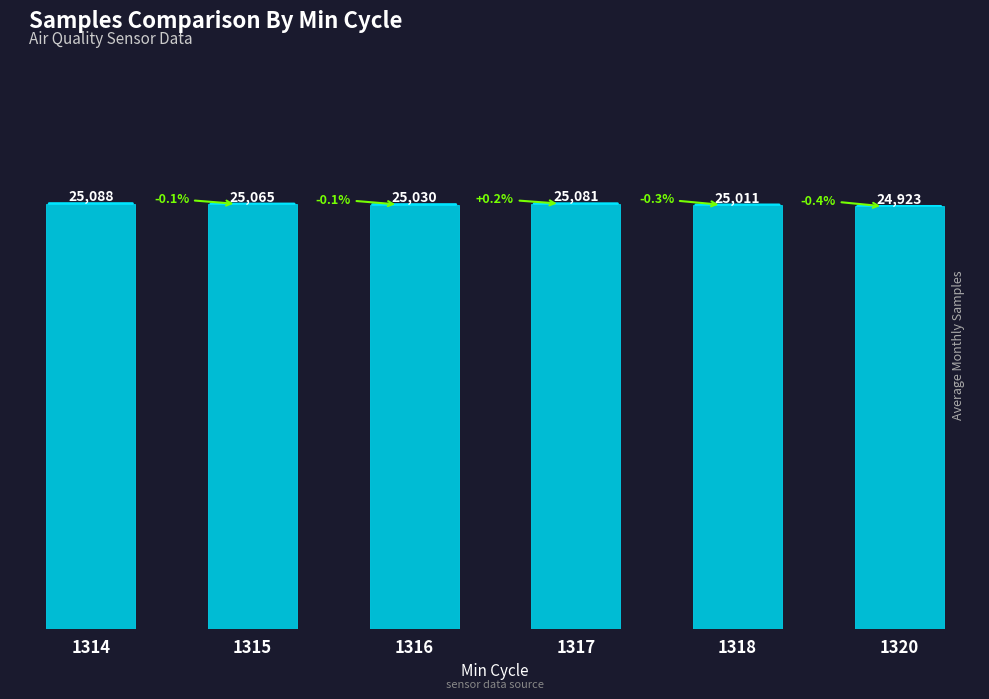

What is the difference between the maximum and minimum values?

165